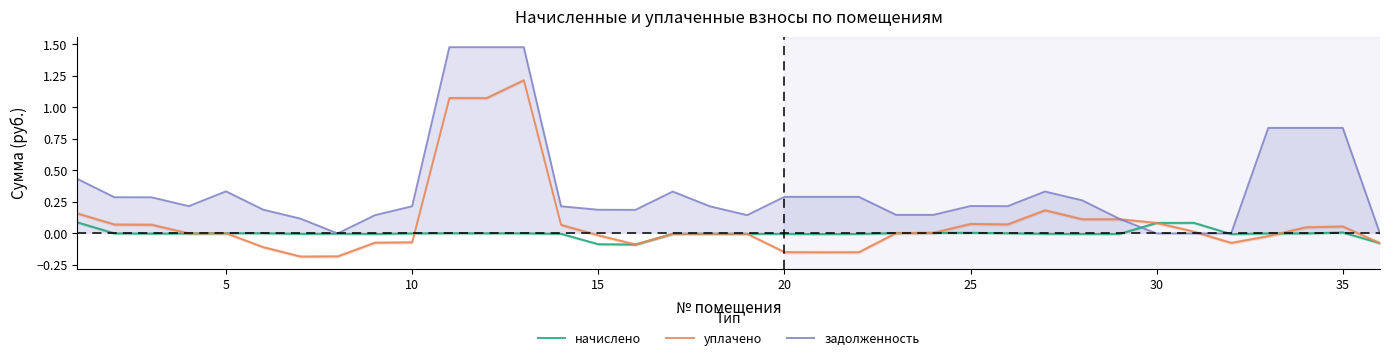

Is it true that задолженность equals 0.1 at 20?

False